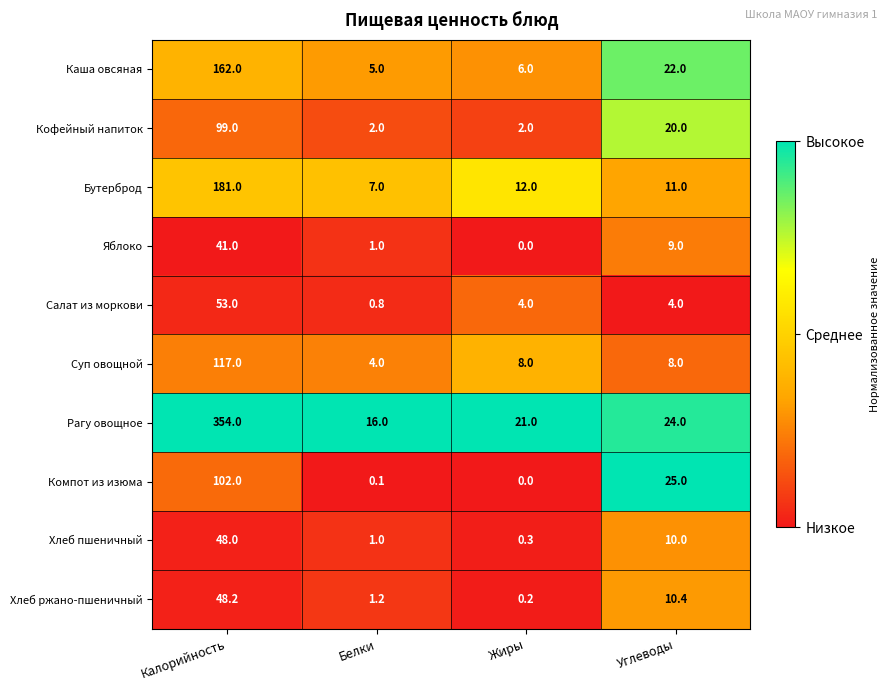

What is the difference between the maximum and minimum values in the Салат из моркови series?

52.2